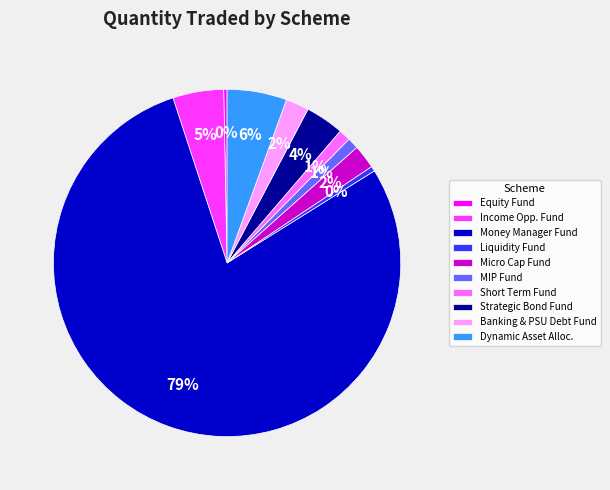

Is it true that MIP Fund is 11% of the pie?

False